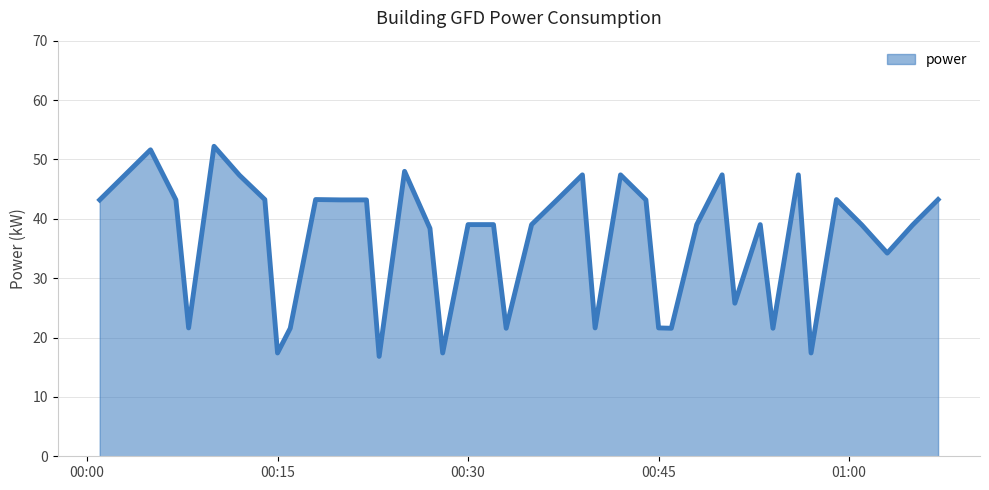

What is the smallest value displayed?

16.8